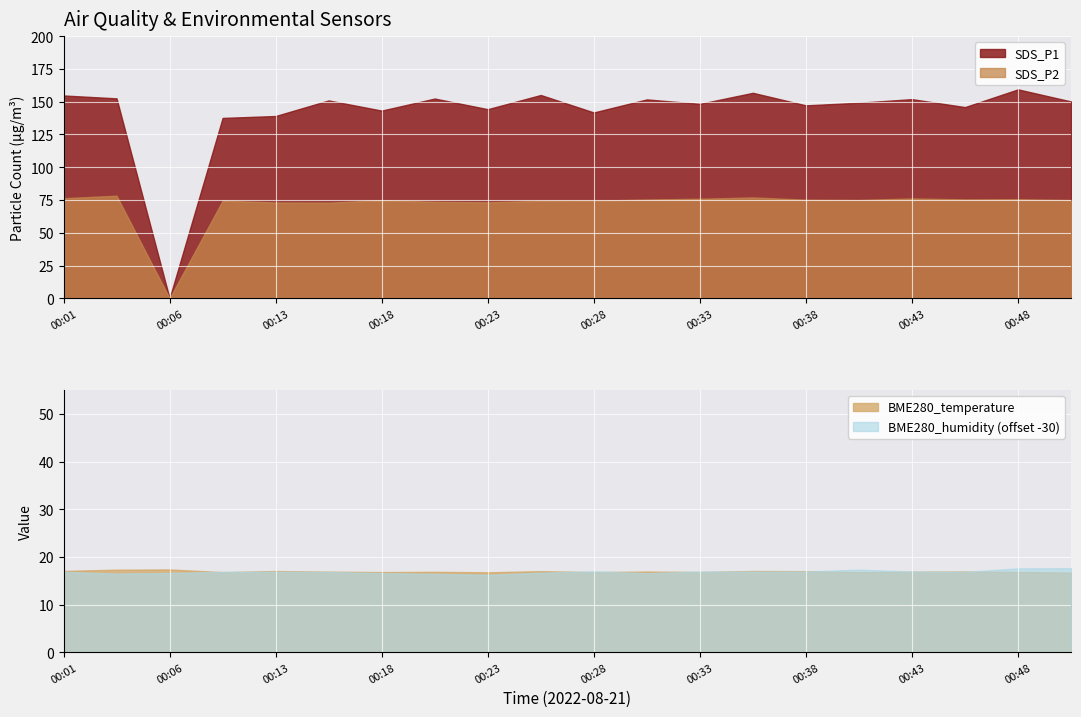

What is the difference between the SDS_P2 values at 00:28 and 00:40?

0.5